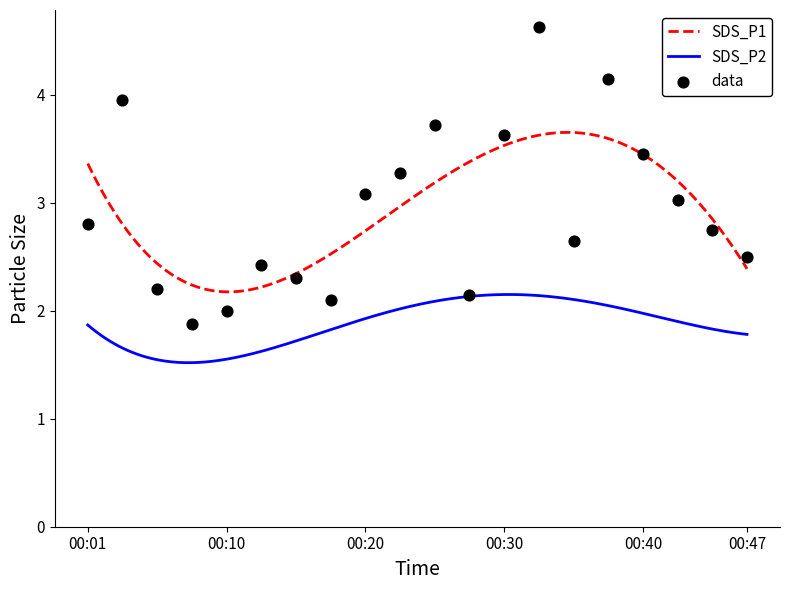

What is the change in value from 00:03 to 00:13?

-1.5